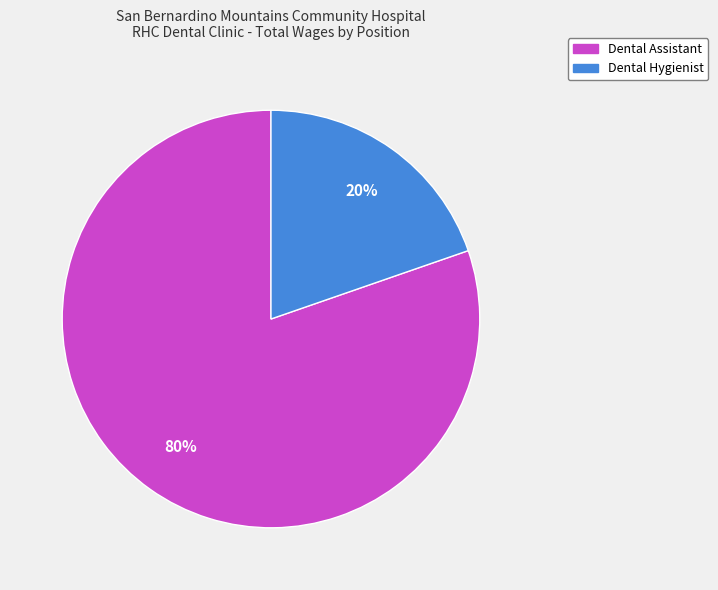

Do Dental Hygienist and Dental Assistant together represent more than half of the pie?

Yes